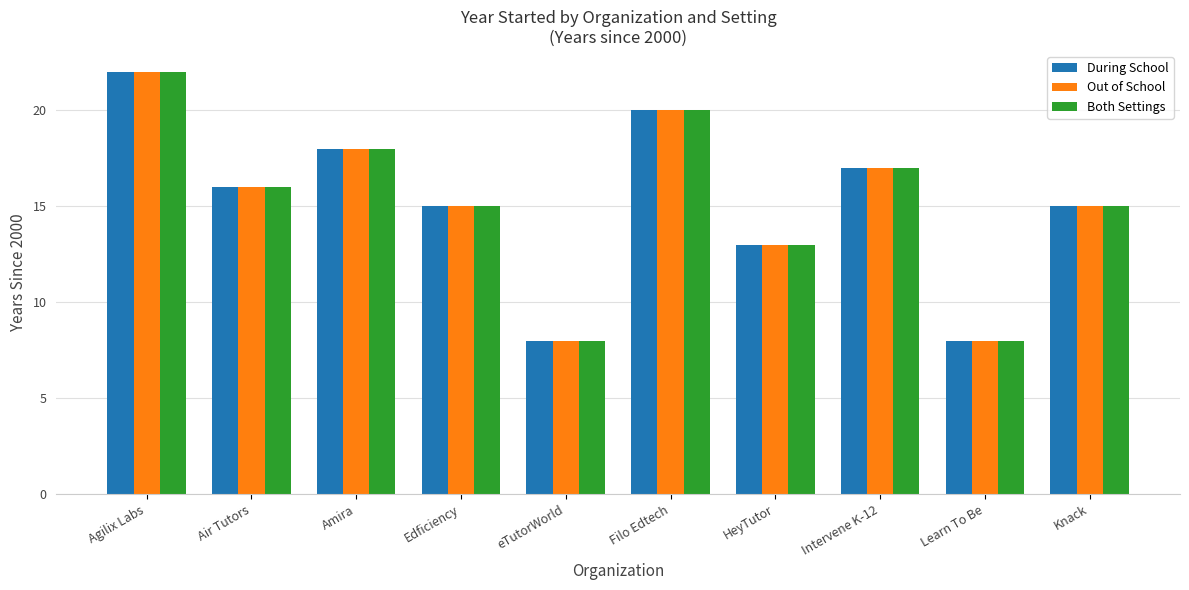

What is the value of the Both Settings bar at the 8th from the left?

17